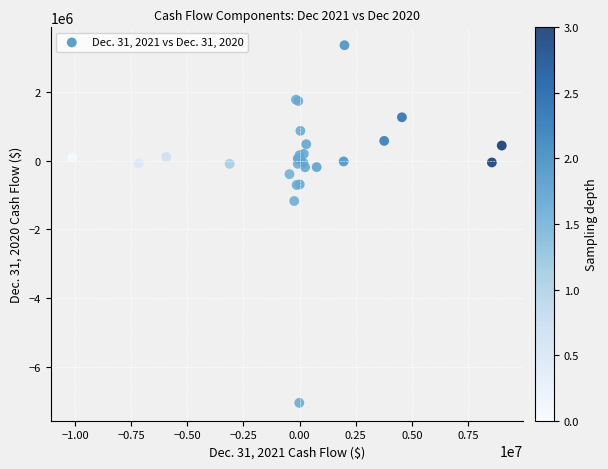

What Y value in the scatter plot is closest to -1843612?

-1172374